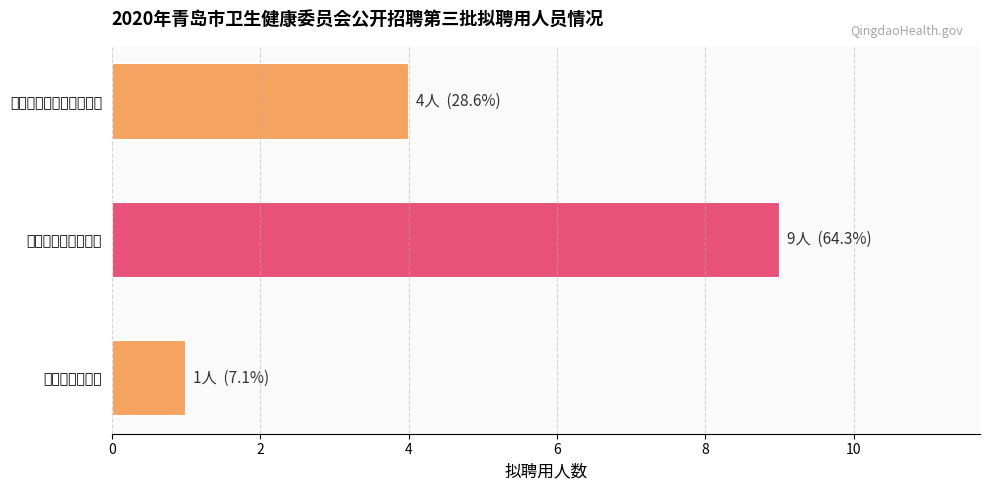

At which category does the chart reach its peak across all series?

青岛市妇女儿童医院